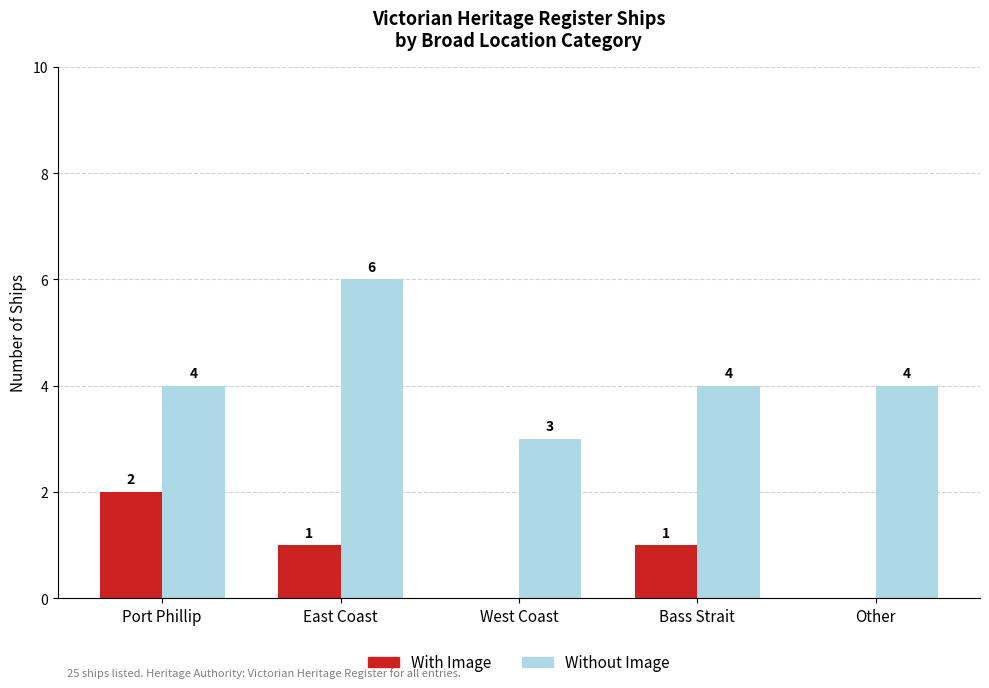

Is the value of With Image at Other greater than the value of Without Image at Port Phillip?

No